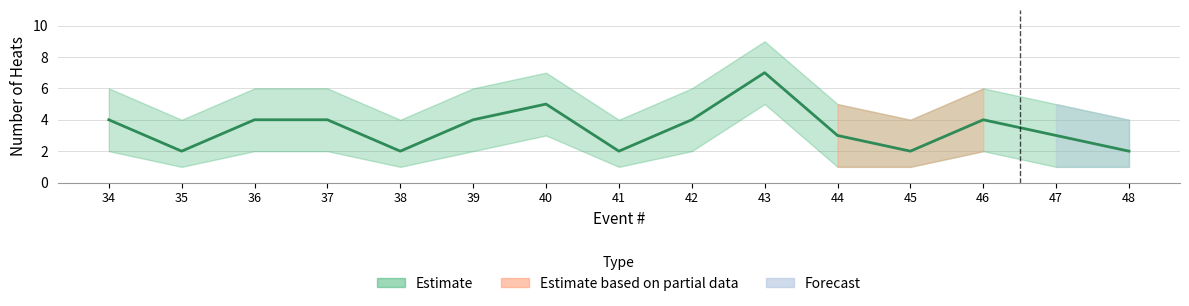

What is the sum of the Heats_lower values at 38 and 34?

3